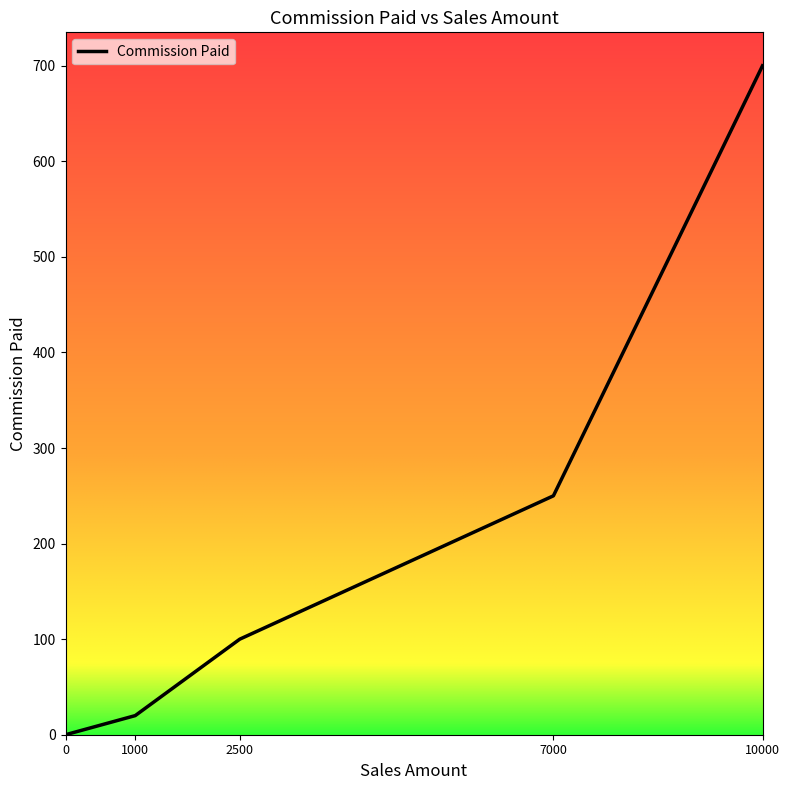

Rank the categories by value from lowest to highest.

0, 1000, 2500, 7000, 10000